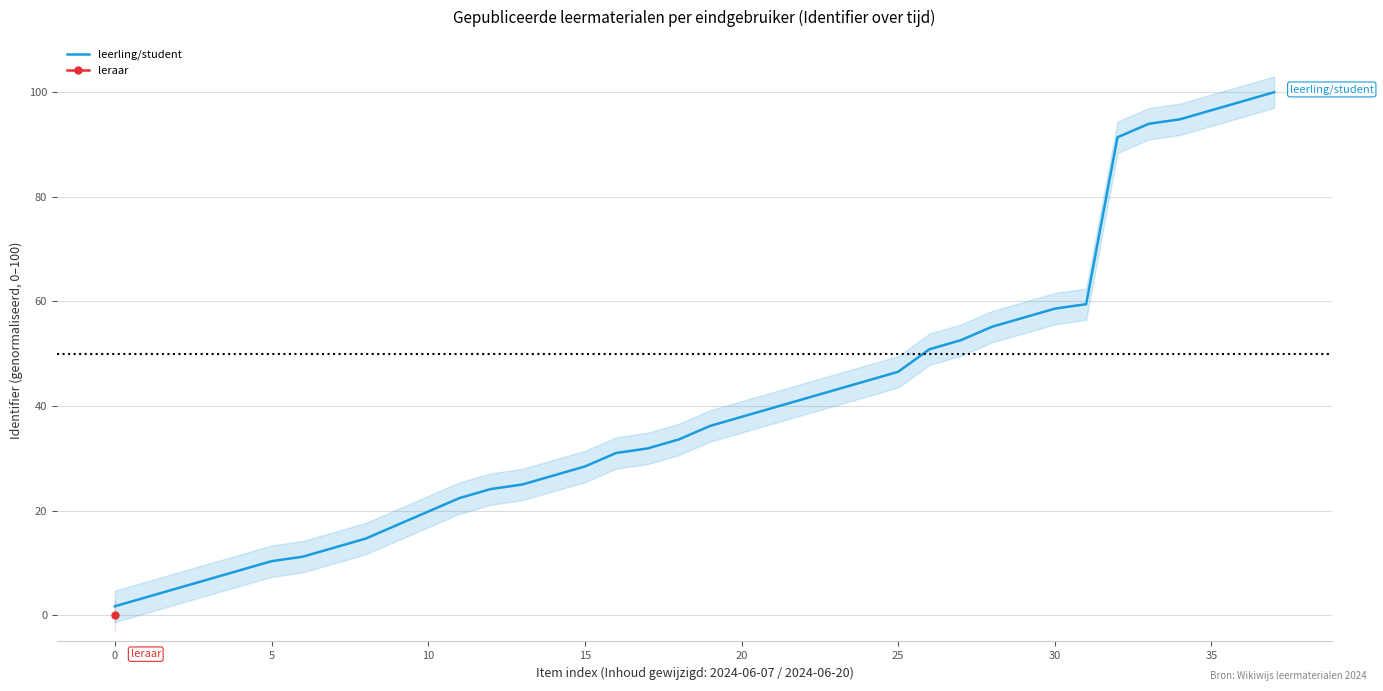

At which label does the data first exceed 36?

19